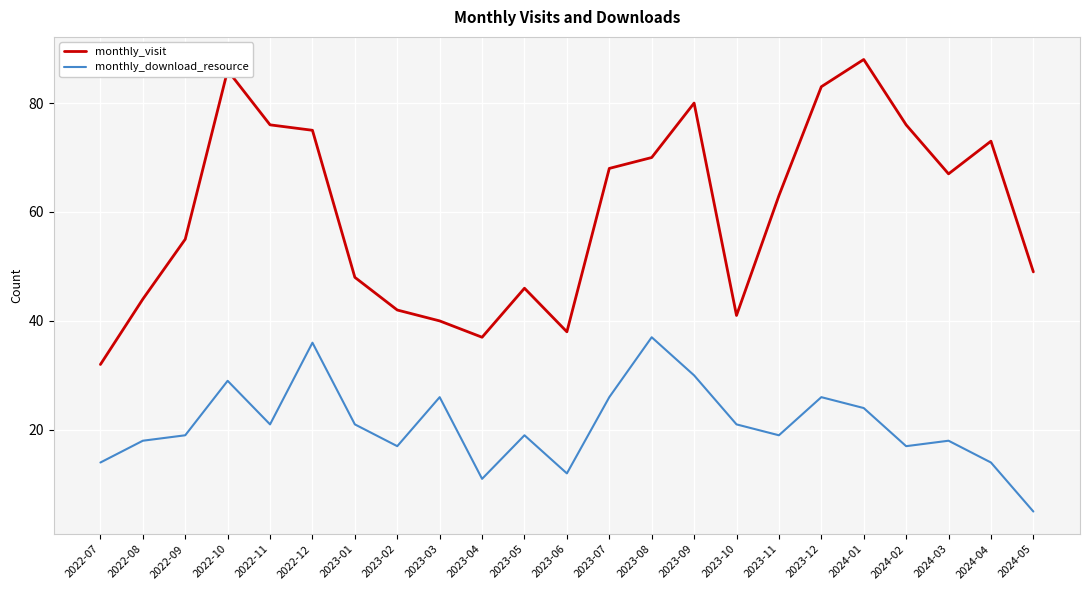

Reading right to left, what are all the values shown in this chart?

monthly_visit: 49	73	67	76	88	83	63	41	80	70	68	38	46	37	40	42	48	75	76	86	55	44	32
monthly_download_resource: 5	14	18	17	24	26	19	21	30	37	26	12	19	11	26	17	21	36	21	29	19	18	14